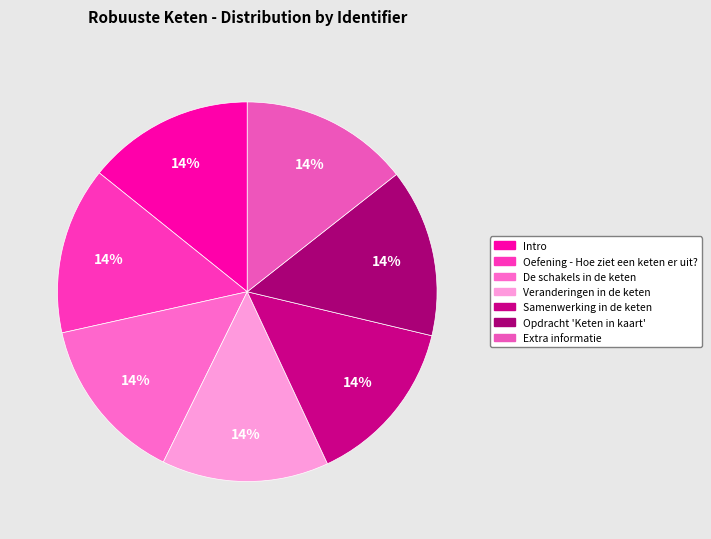

Is it true that Veranderingen in de keten is 27% of the pie?

False